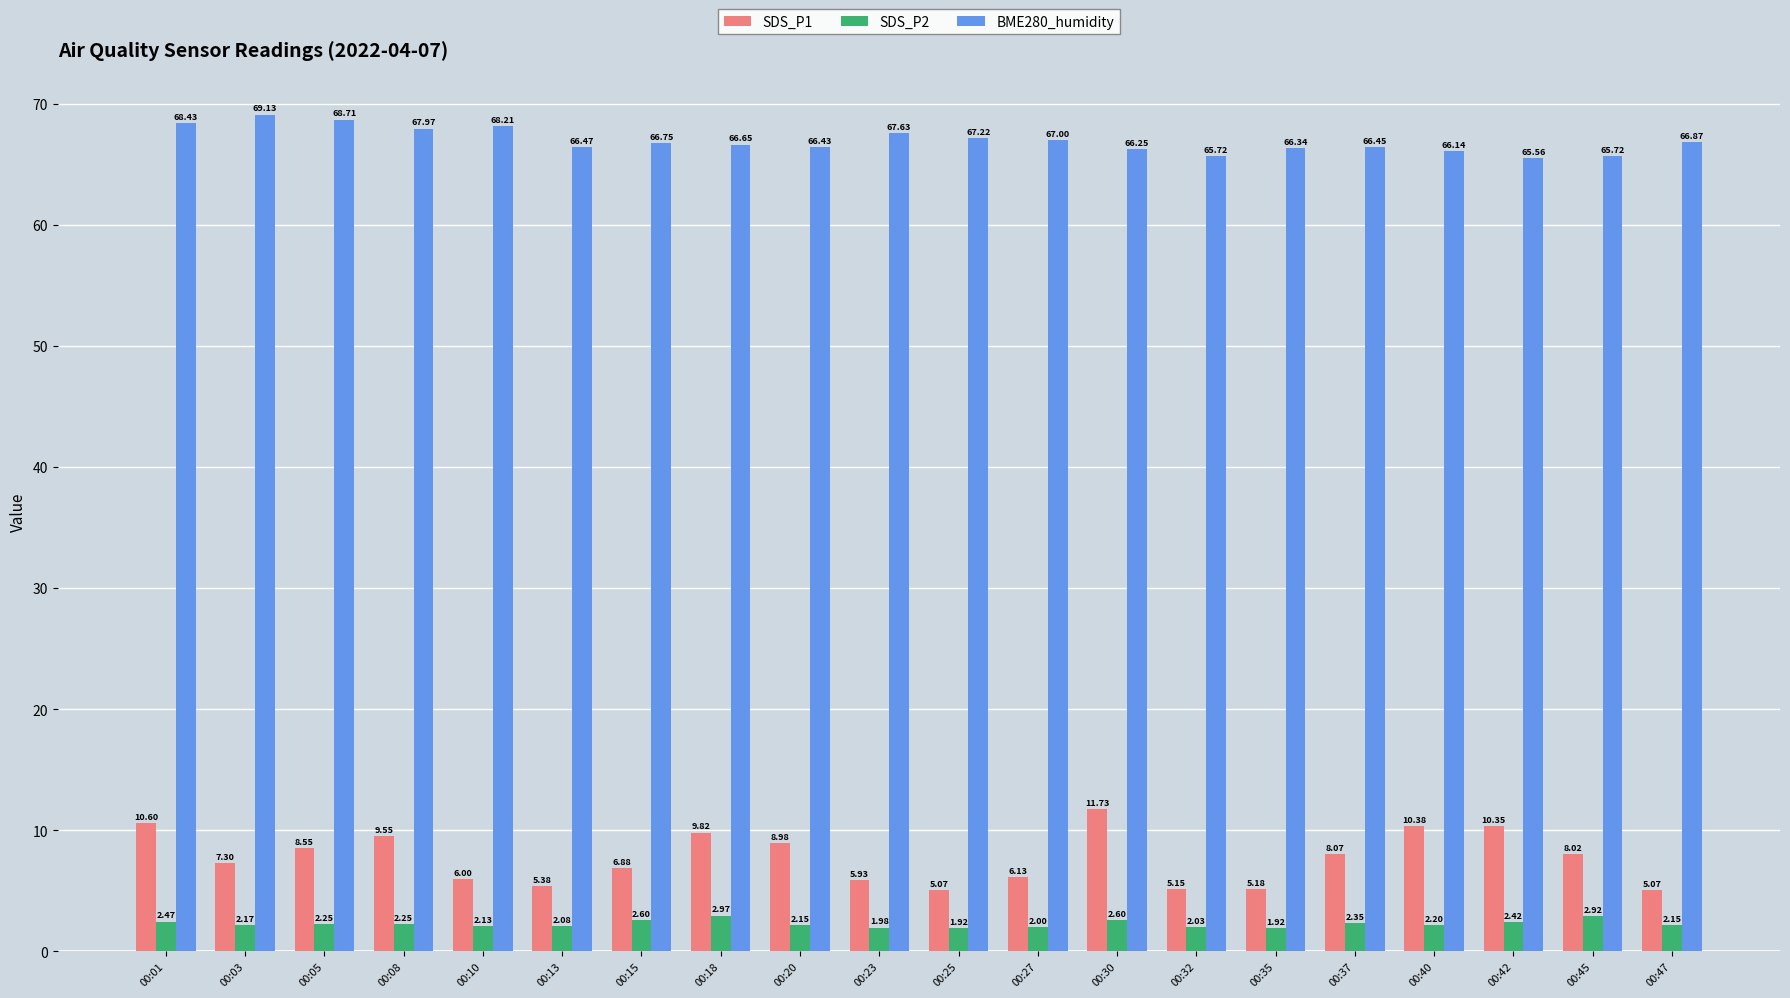

The BME280_humidity series shows 90.0 at 00:42. True or false?

False